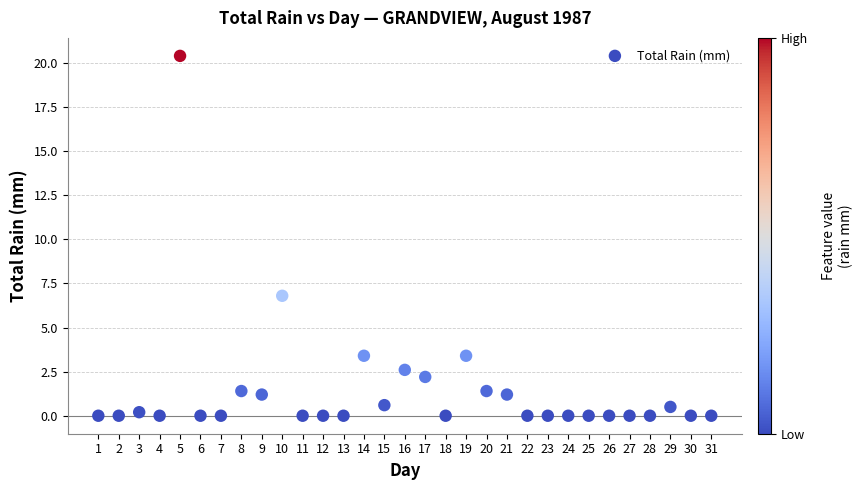

What is the range of Y values (max minus min)?

20.4